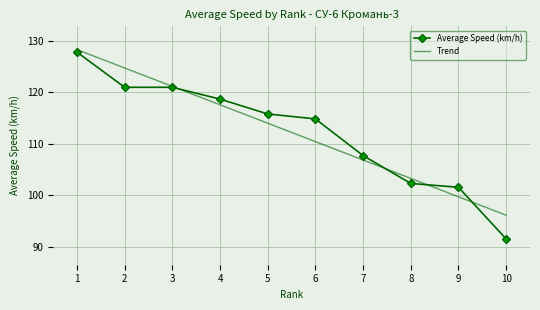

Is it true that Trend equals 198.1 at 2?

False